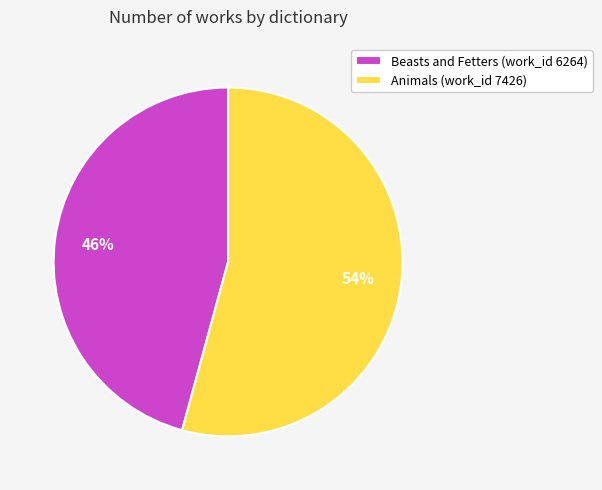

Is the sum of Beasts and Fetters (work_id 6264) and Animals (work_id 7426) greater than half?

Yes